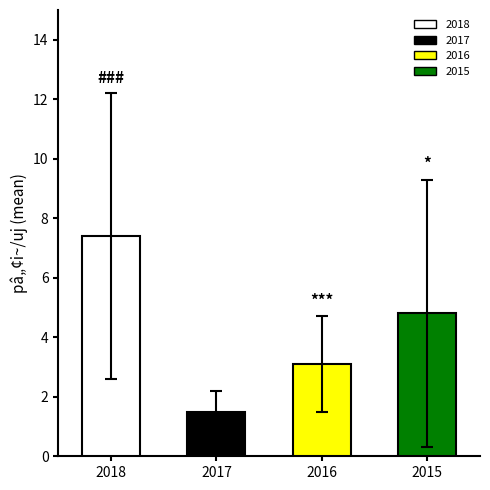

What is the difference between the maximum and second lowest values?

4.3